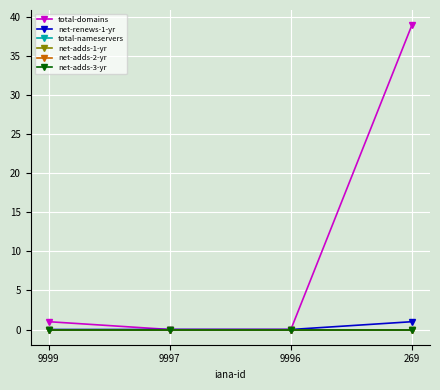

What is the total value across all series at 269?

40